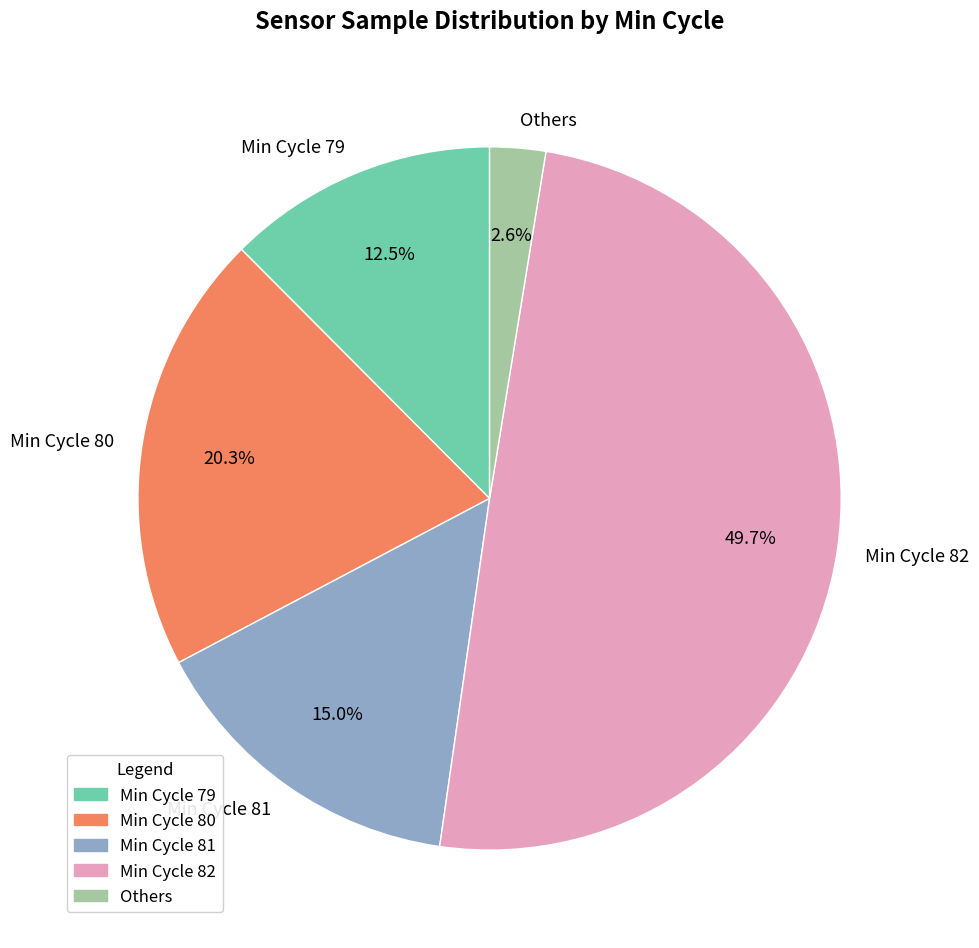

Does Min Cycle 80 account for over 50% of the chart?

No